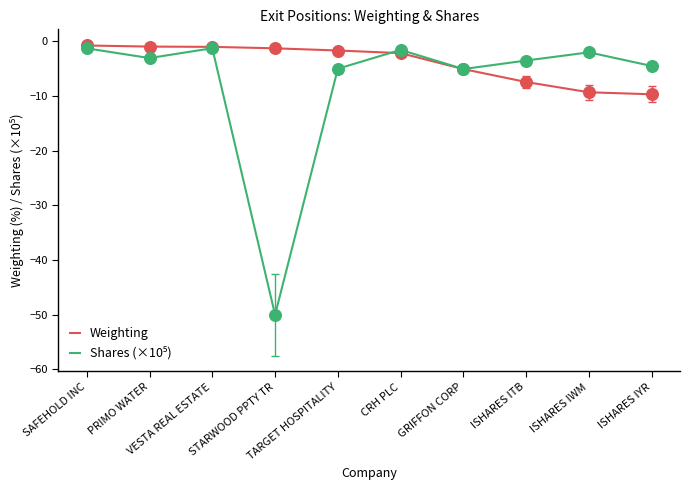

Which series has the largest total across all categories?

Weighting